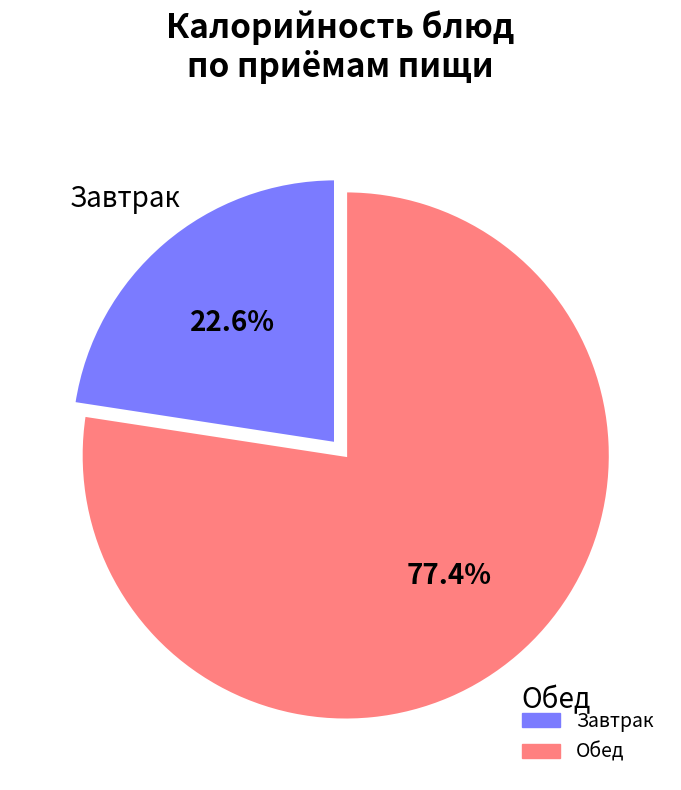

Does any single category account for the majority?

Yes